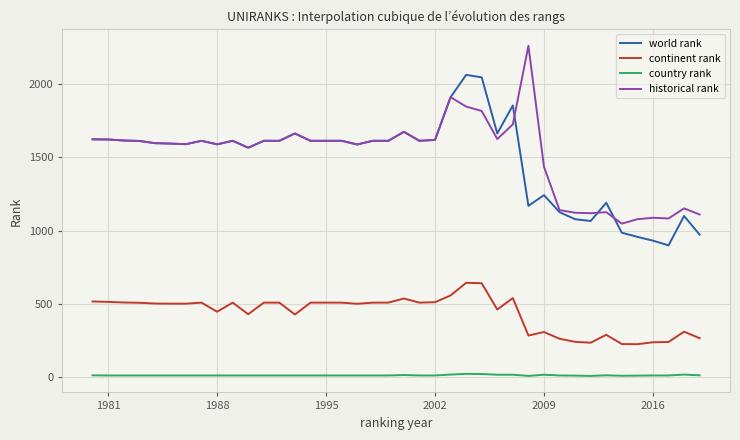

List the series in order of their peak value, highest first.

historical rank, world rank, continent rank, country rank